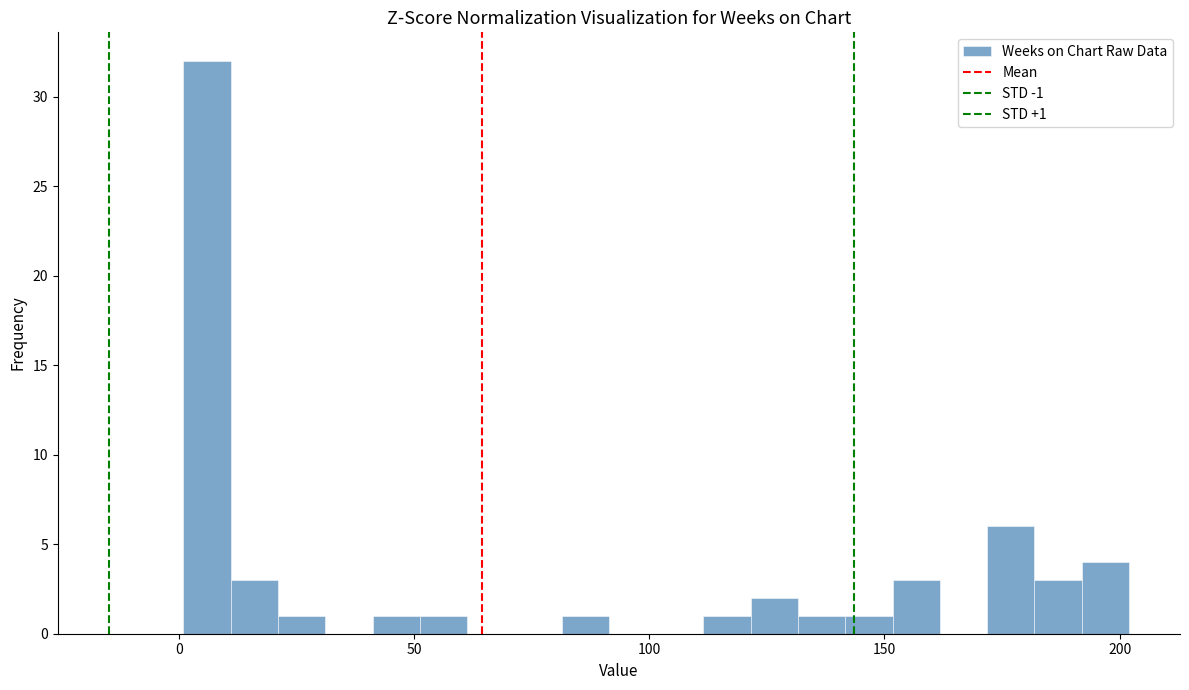

Around what value on the x-axis is the tallest bar? Give the approximate position of its centre, as read against the axis.

5